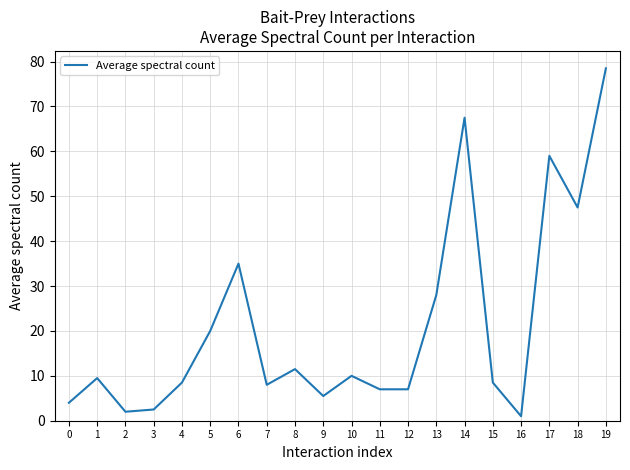

Where is the data nearest to the value 39?

6